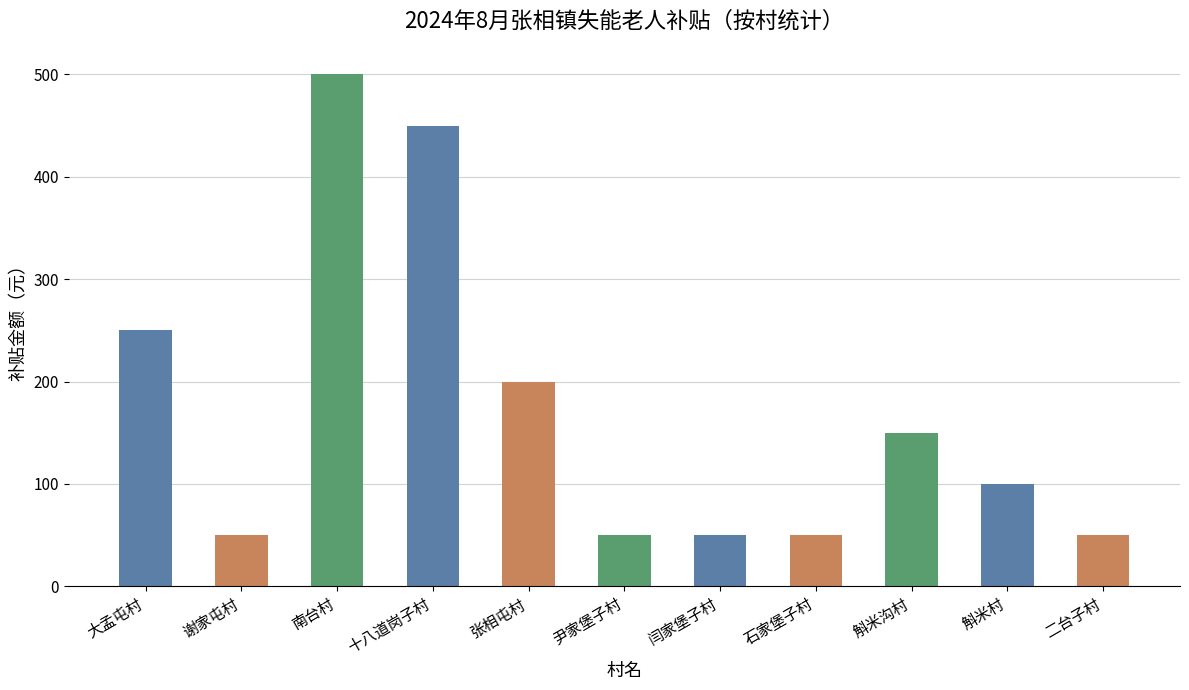

True or false: the data shows 79 at 二台子村.

False